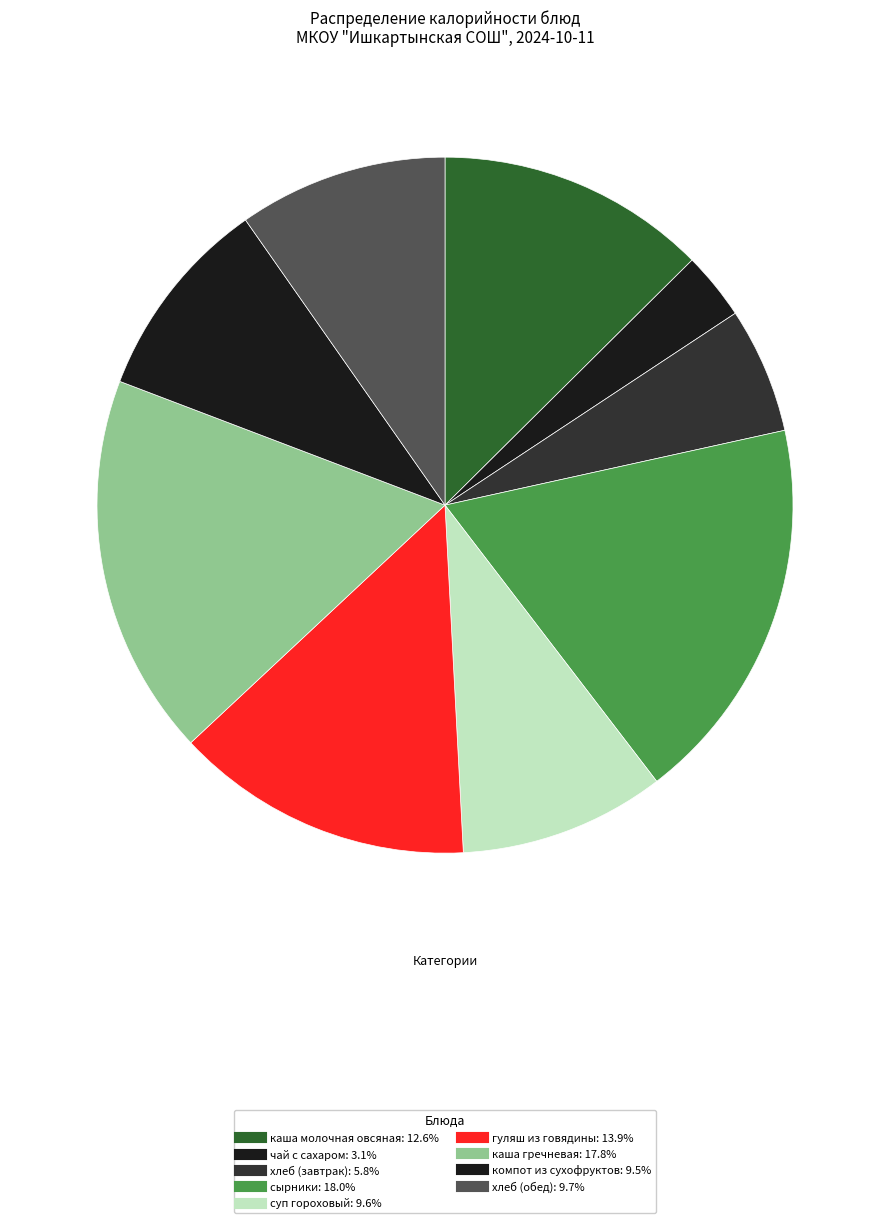

How many segments does this pie chart have?

9